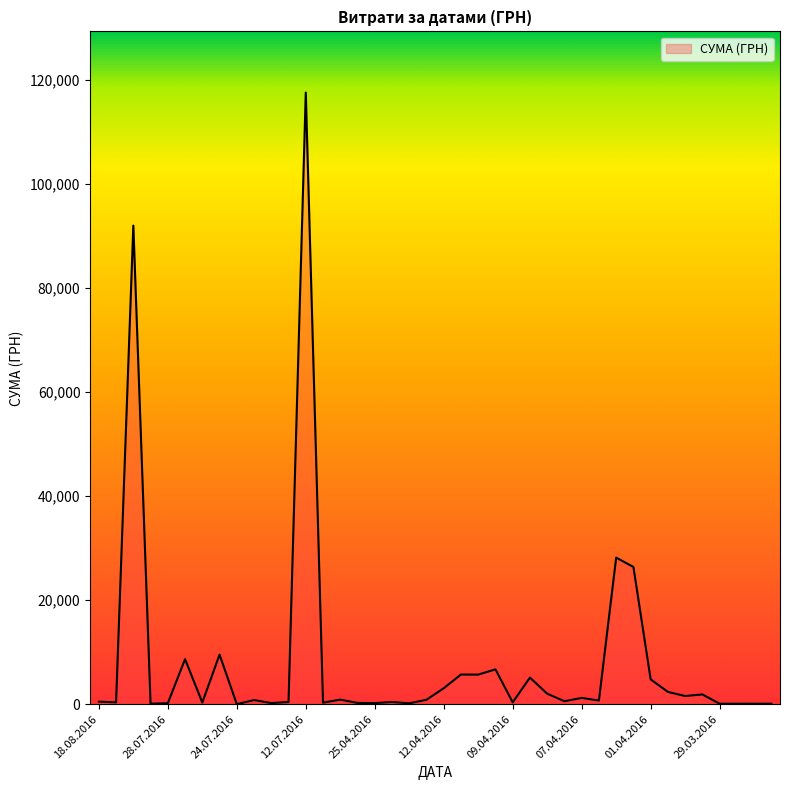

What is the greatest value displayed?

117568.8